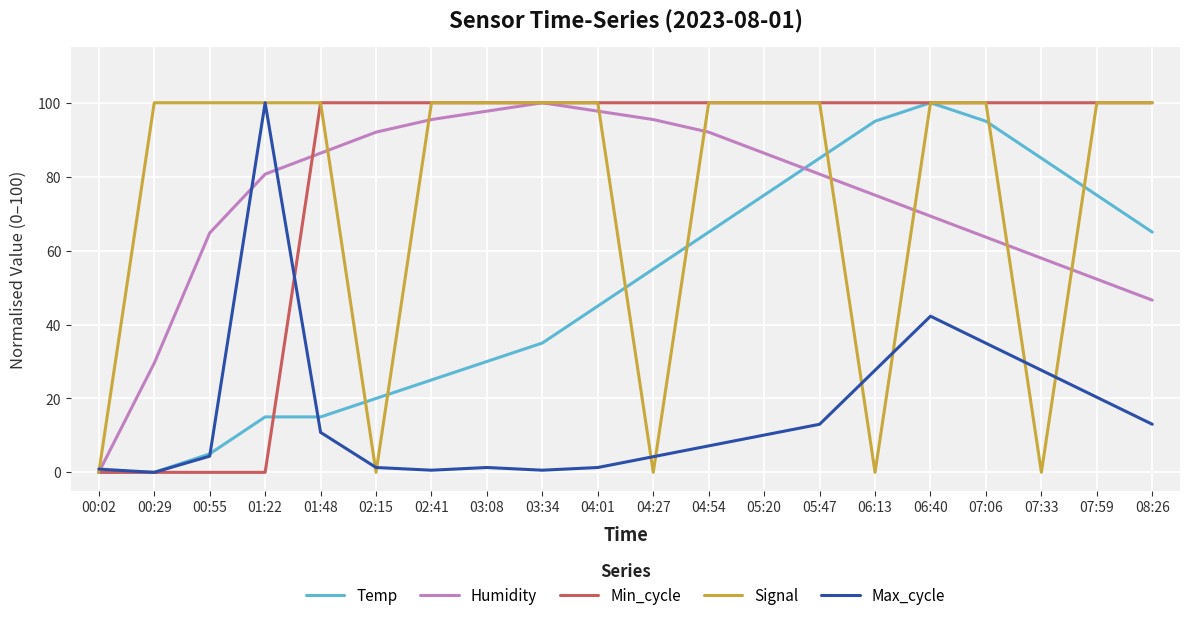

Is it true that Min_cycle equals 37.5 at 03:34?

False